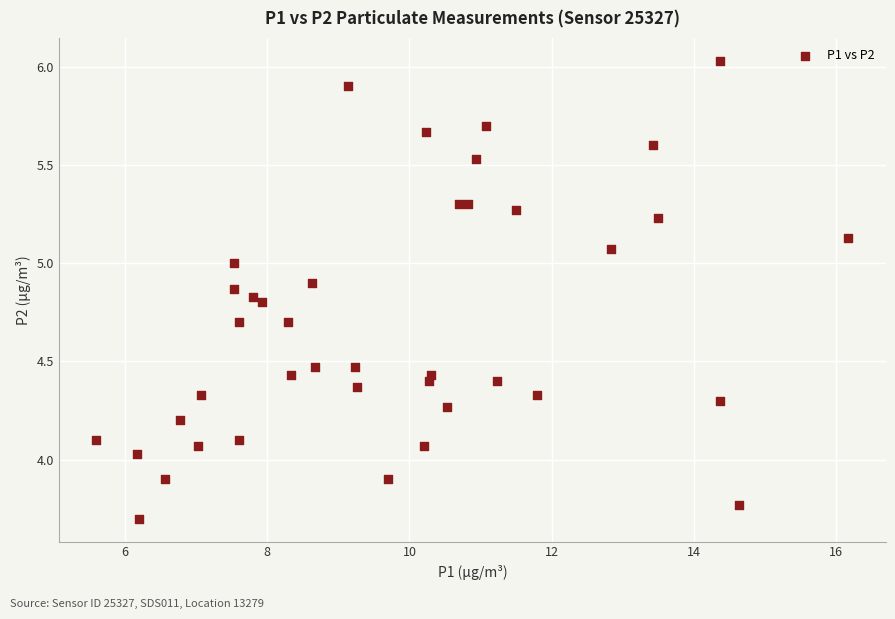

What is the range of Y values (max minus min)?

2.3